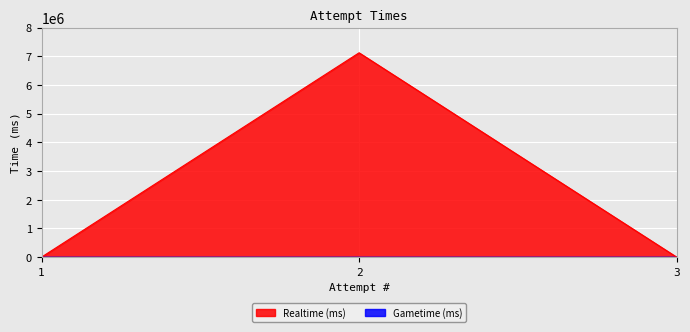

Reading left to right, transcribe all the data shown in this chart.

0	7119411	0